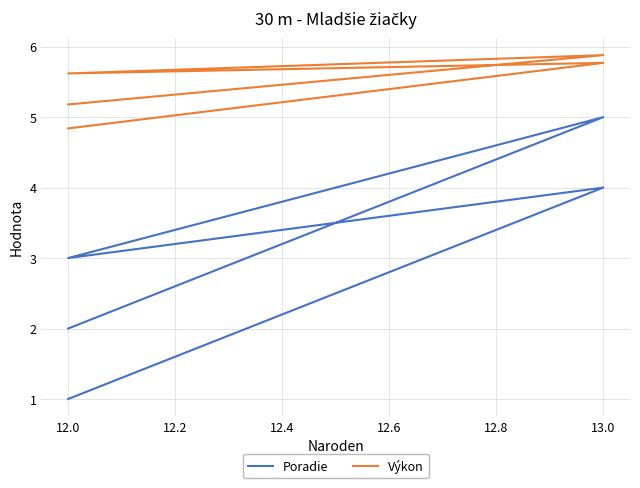

Rank the series by their average value, from lowest to highest.

Poradie, Výkon